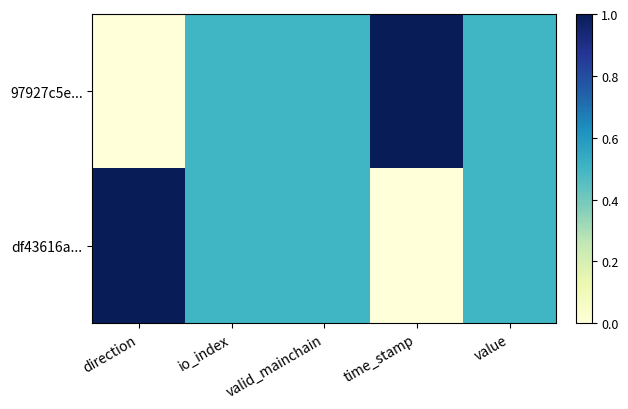

Count the number of data series in this chart.

2